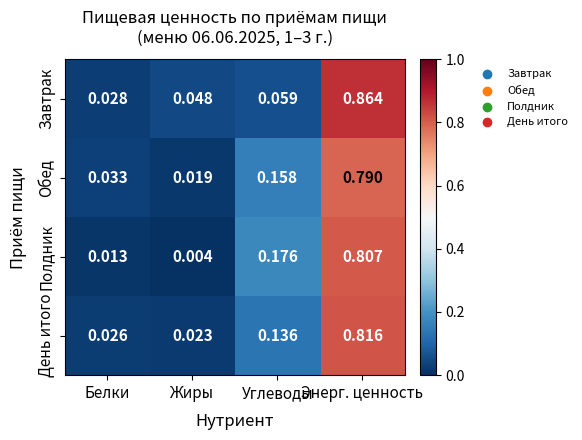

Which category has the lowest value across all series?

Жиры